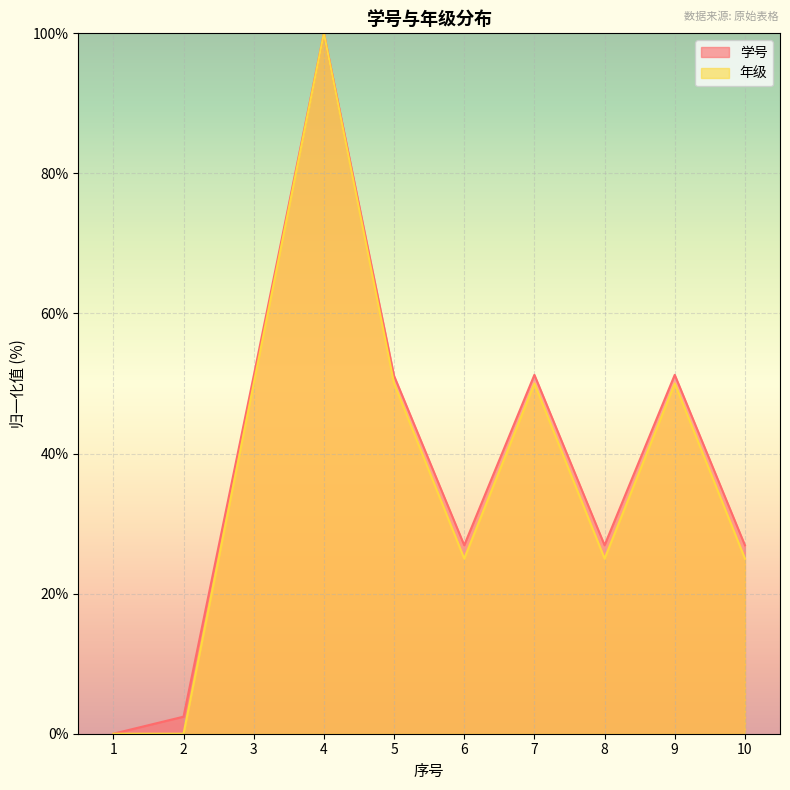

Reading right to left, what are all the values shown in this chart?

学号: 10=26.9	9=51.2	8=26.9	7=51.2	6=26.9	5=51.1	4=100.0	3=51.1	2=2.4	1=0.0
年级: 10=25.0	9=50.0	8=25.0	7=50.0	6=25.0	5=50.0	4=100.0	3=50.0	2=0.0	1=0.0